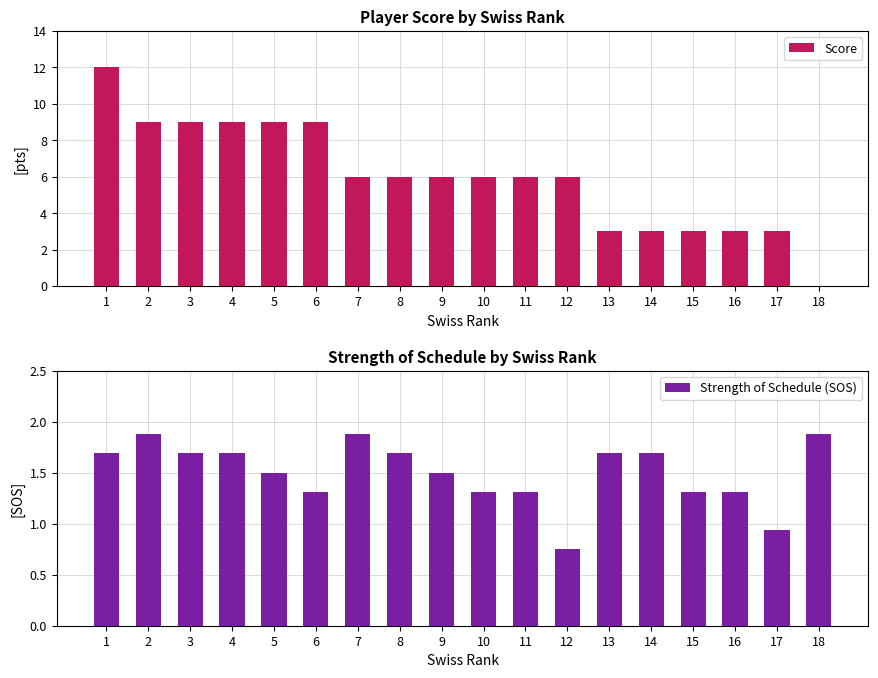

Rank the series by their average value, from lowest to highest.

Strength of Schedule (SOS), Score